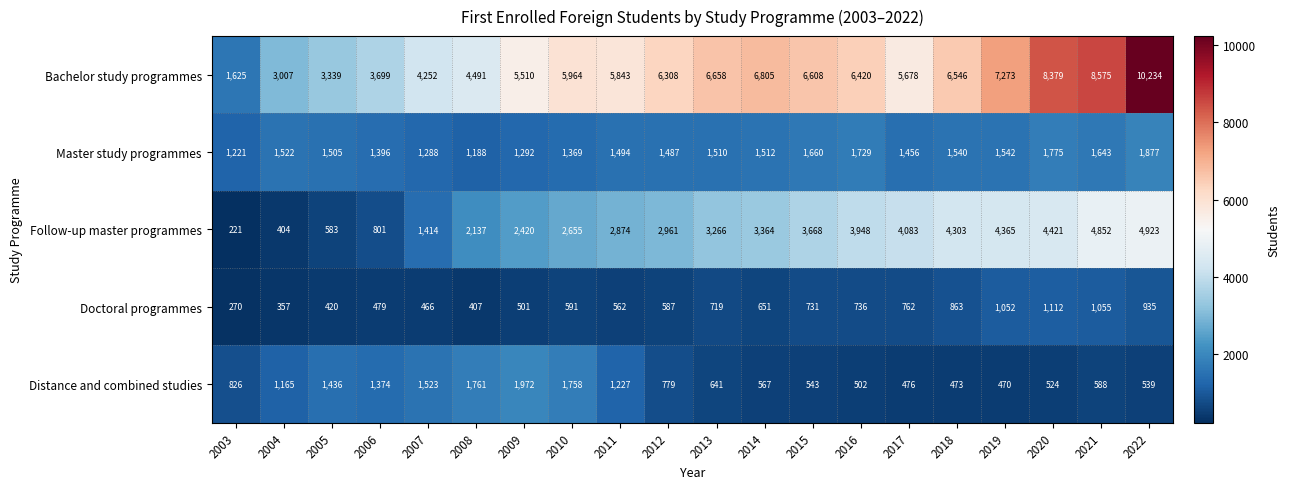

What value does the Distance and combined studies series have at 2014, to the nearest 50?

550